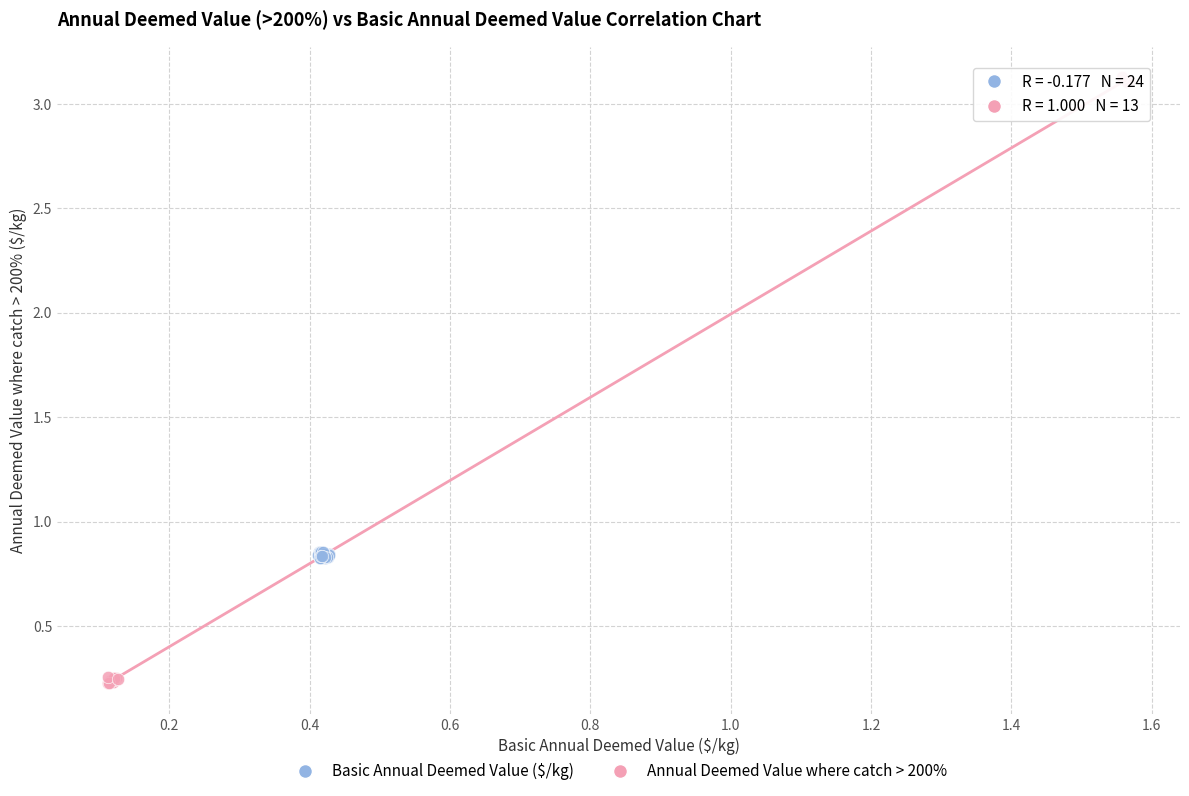

What are all the series names shown in the legend?

Basic Annual Deemed Value ($/kg), Annual Deemed Value where catch > 200%